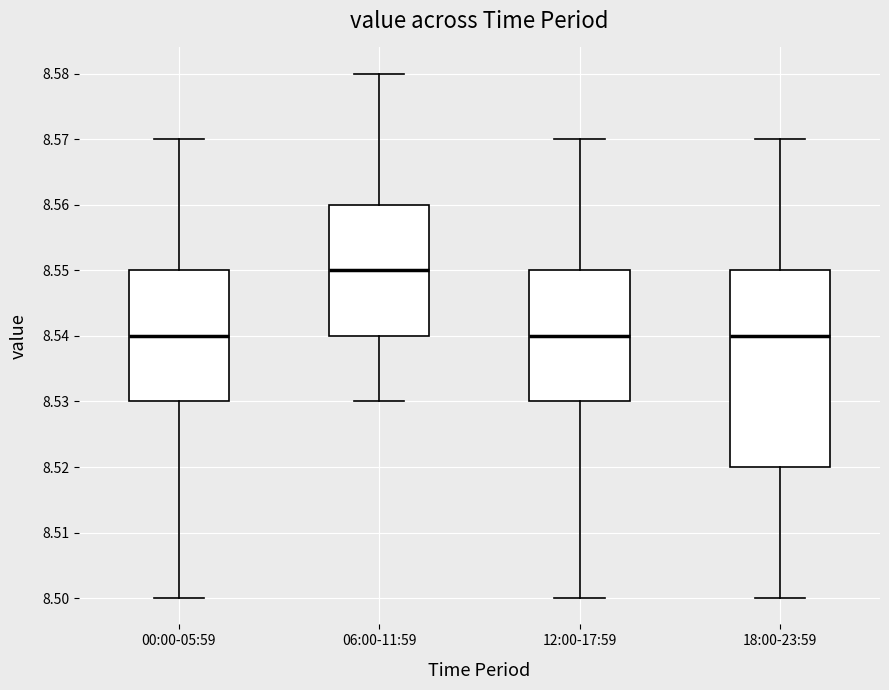

Which box is the tallest, from its lower edge to its upper edge?

18:00-23:59